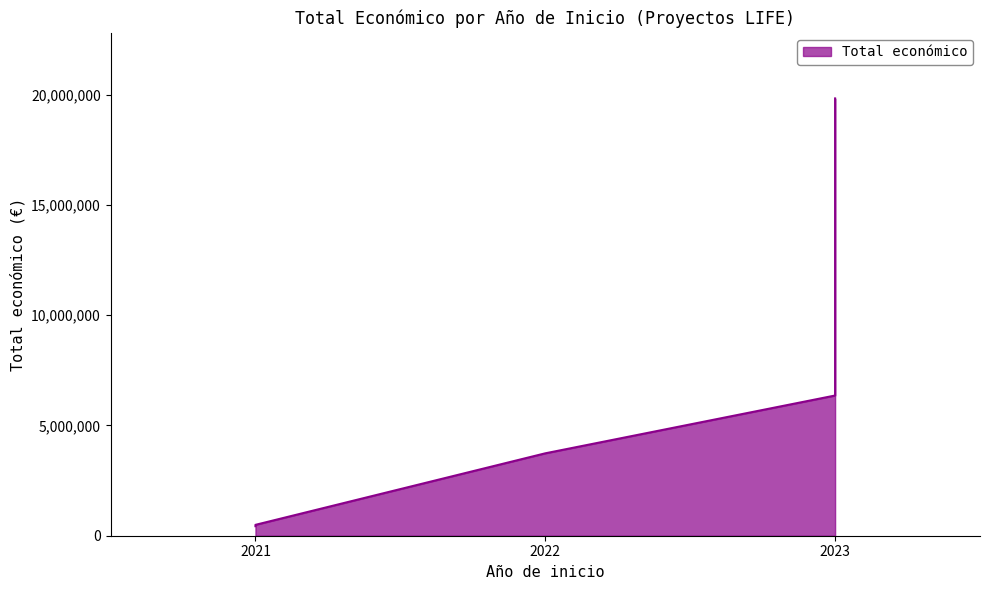

How many values are below 6357762?

3